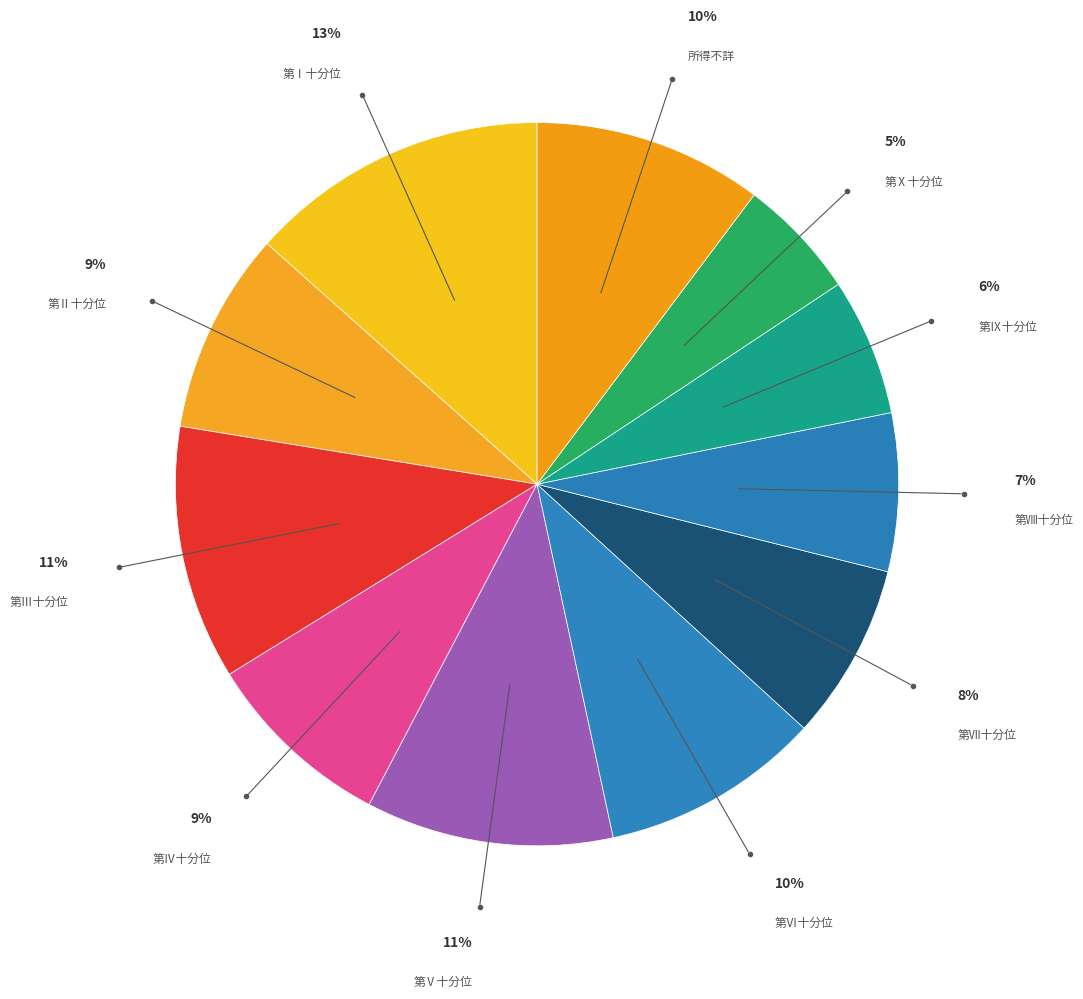

Do 所得不詳 and 第Ⅷ十分位 together represent more than half of the pie?

No